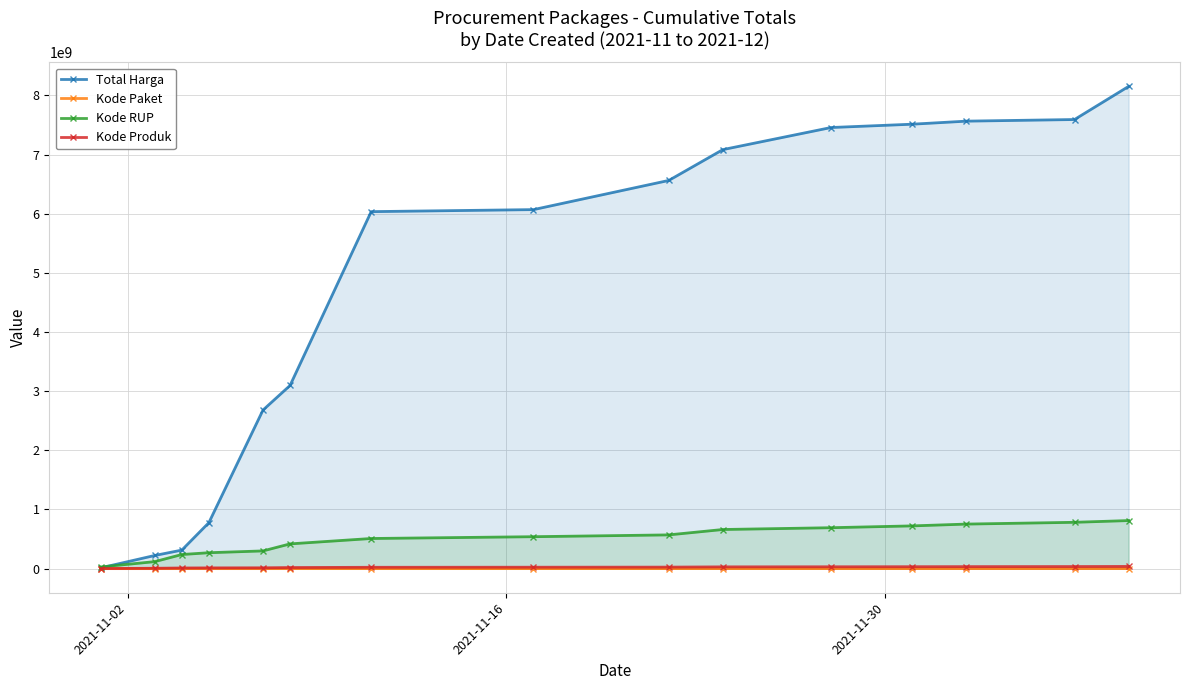

What is the maximum value for Total Harga?

8152812385